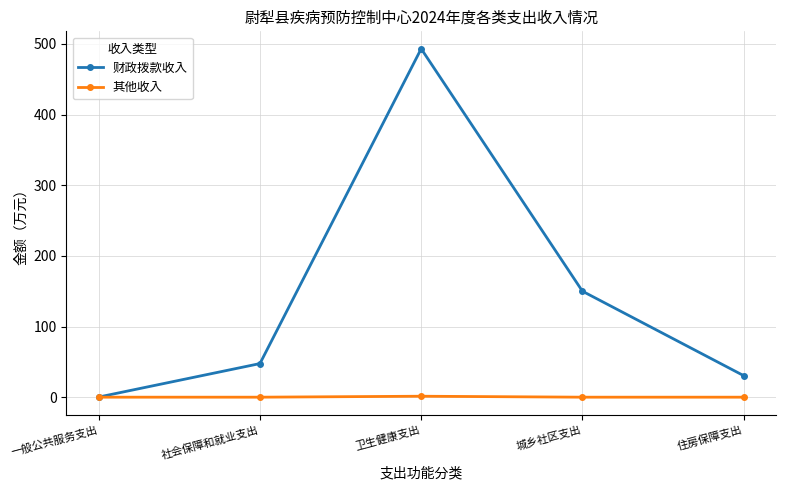

The 财政拨款收入 series shows 248.0 at 城乡社区支出. True or false?

False